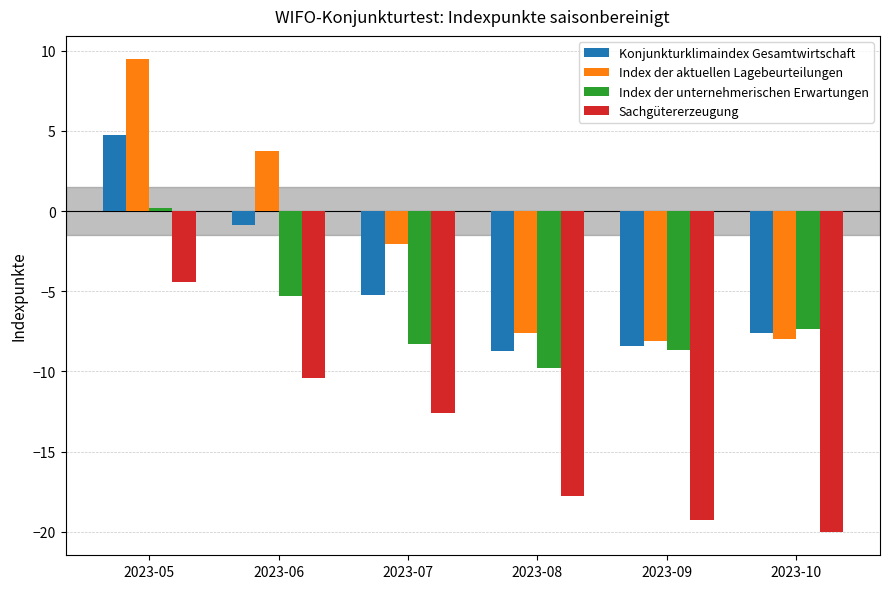

At 2023-05, list the series in order from largest to smallest.

Index der aktuellen Lagebeurteilungen, Konjunkturklimaindex Gesamtwirtschaft, Index der unternehmerischen Erwartungen, Sachgütererzeugung